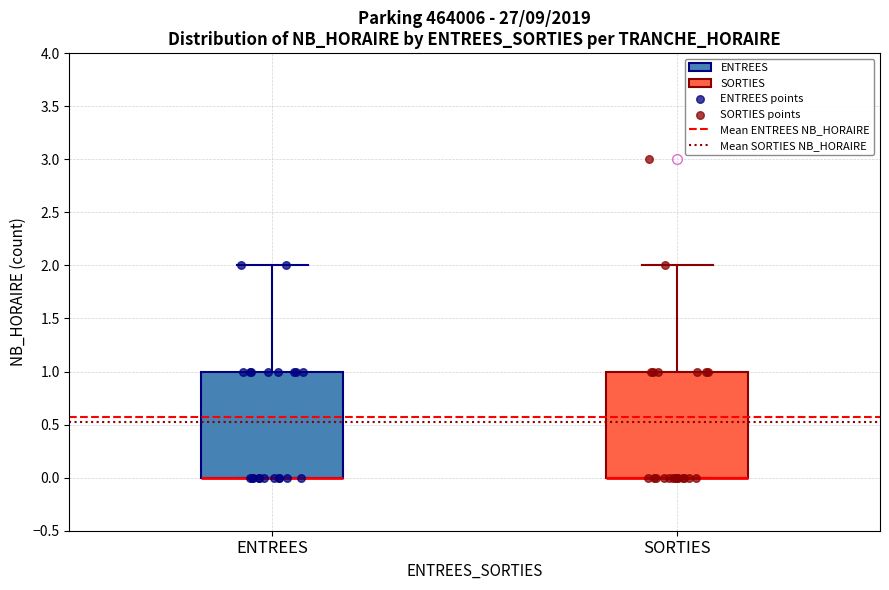

Reading left to right, transcribe this box plot: for each box, give where its median line is, the range the box spans, and where its two whiskers end, as read against the y-axis. The values are not printed on the chart, so give them approximately, as read against the axis.

ENTREES: median 0 (drawn on the box's lower edge), box 0 to 1, whiskers 0 to 2
SORTIES: median 0 (drawn on the box's lower edge), box 0 to 1, whiskers 0 to 2